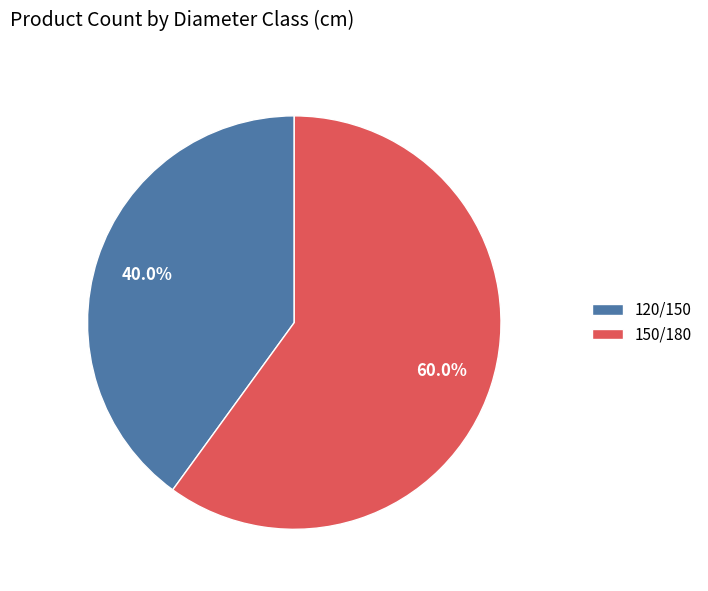

How many segments does this pie chart have?

2